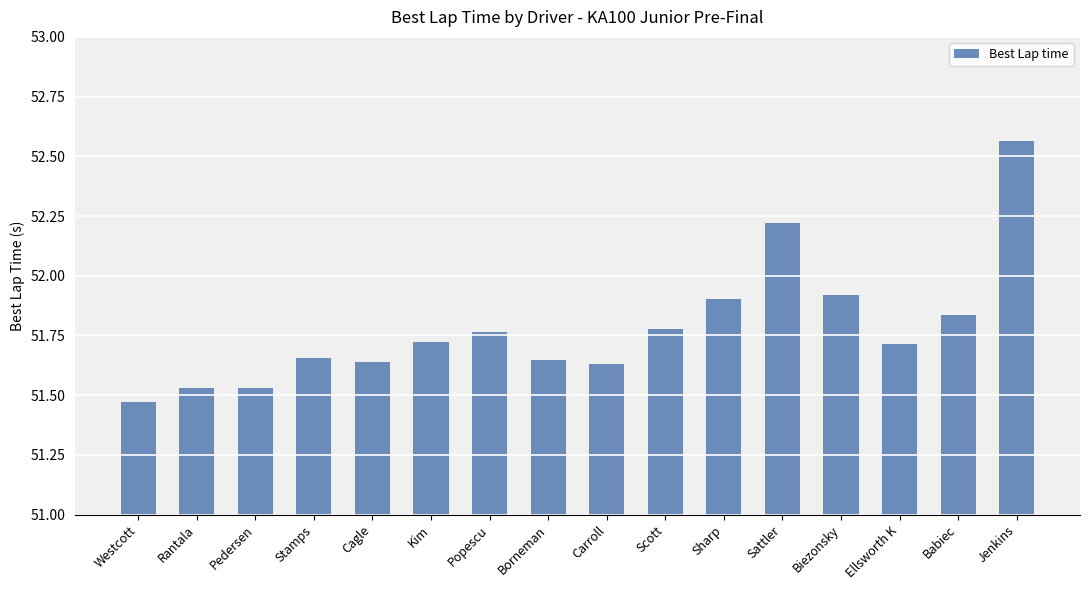

What is the sum of all values?

828.5